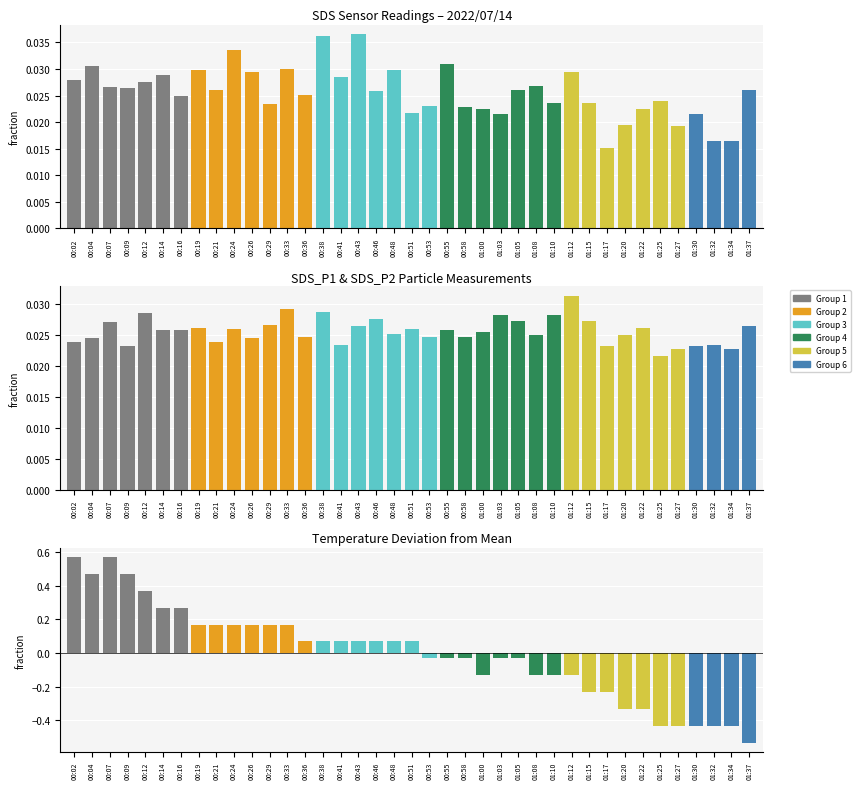

Does the chart contain any negative values?

Yes